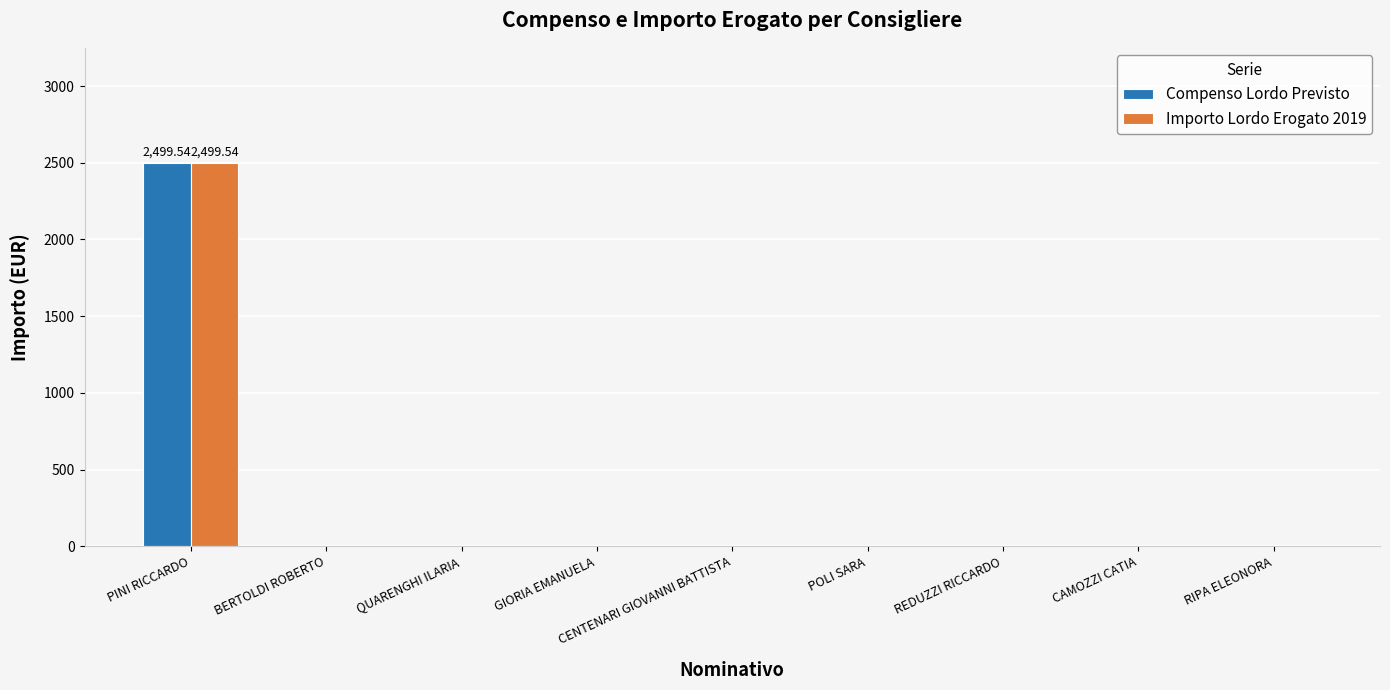

How many groups of bars are there?

9